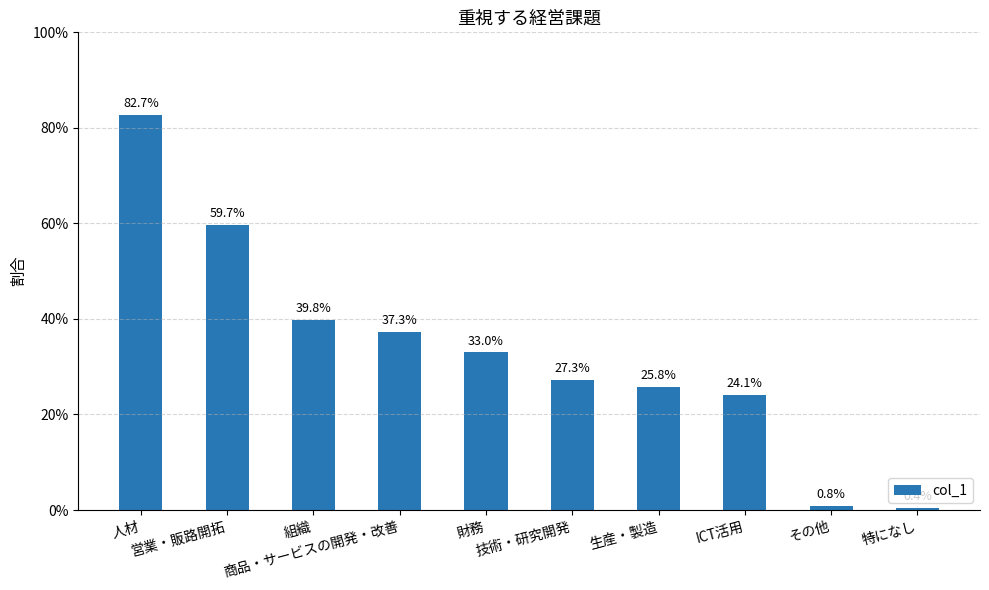

Are the bars horizontal?

No